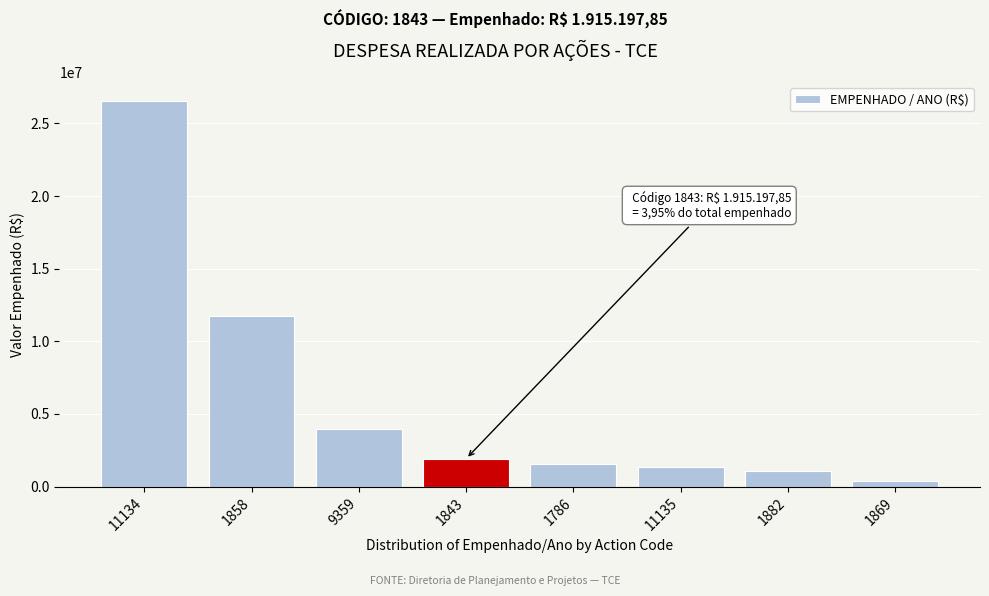

Reading left to right, transcribe all the data shown in this chart.

26511825.0	11769675.1	3958856.3	1915197.9	1555347.3	1340660.4	1067411.5	377937.4